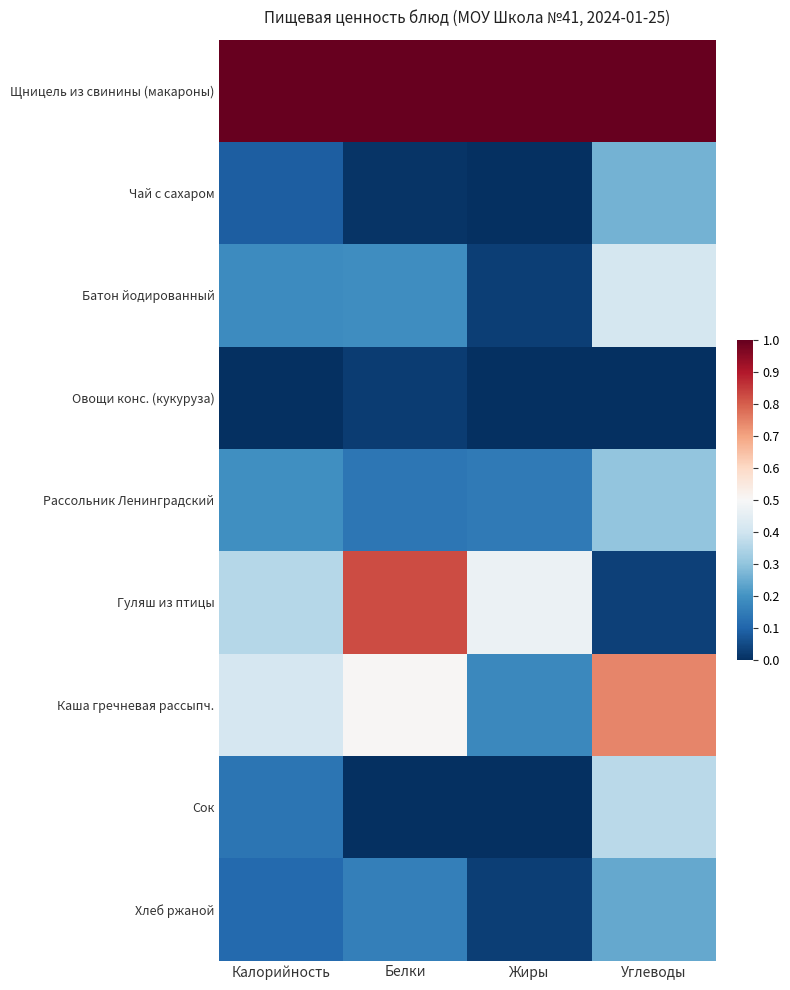

At which category is the sum across all series the highest?

Углеводы